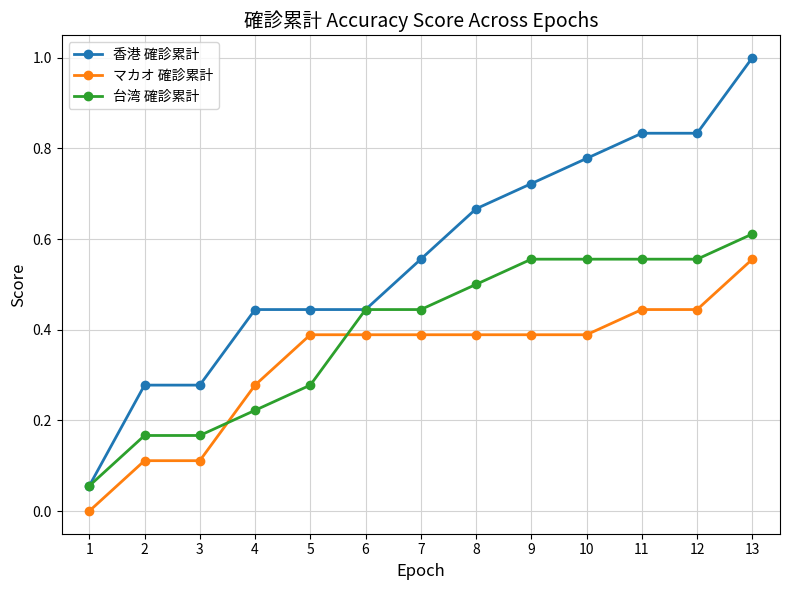

How many lines are shown in the chart?

3